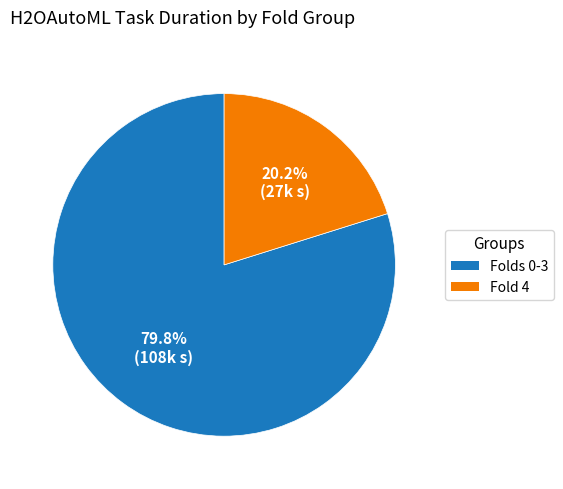

Is there any slice that represents more than half of the pie?

Yes